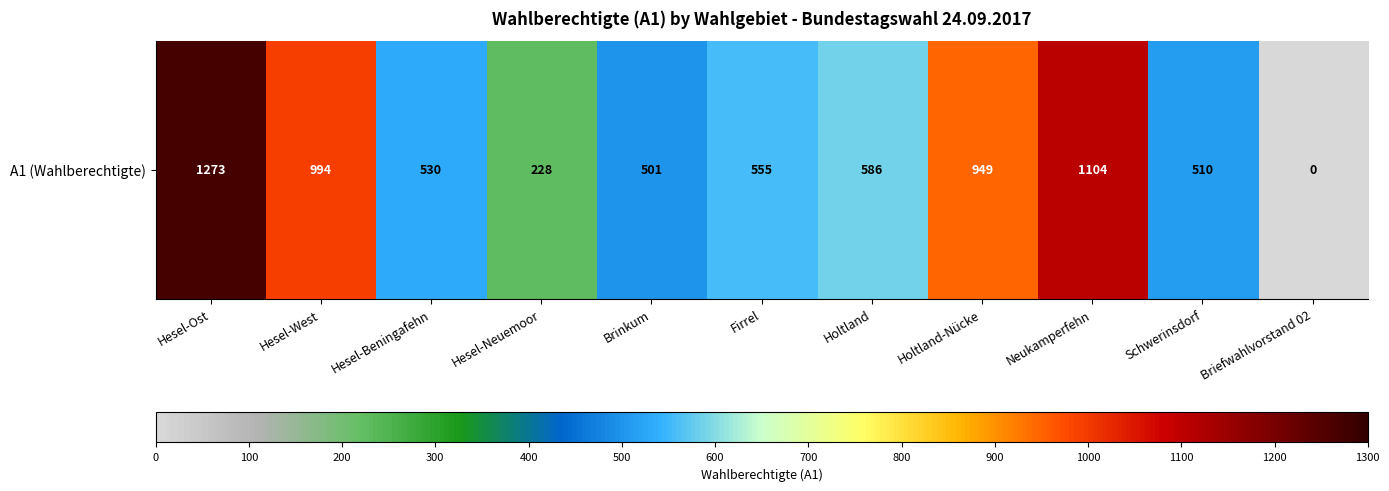

How many positive values are there?

10